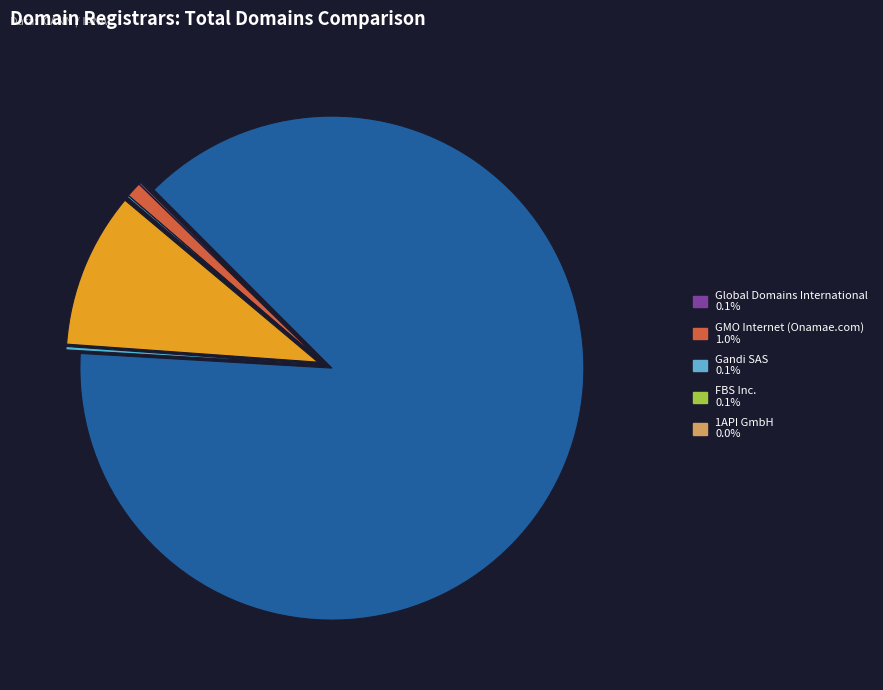

How many segments does this pie chart have?

10